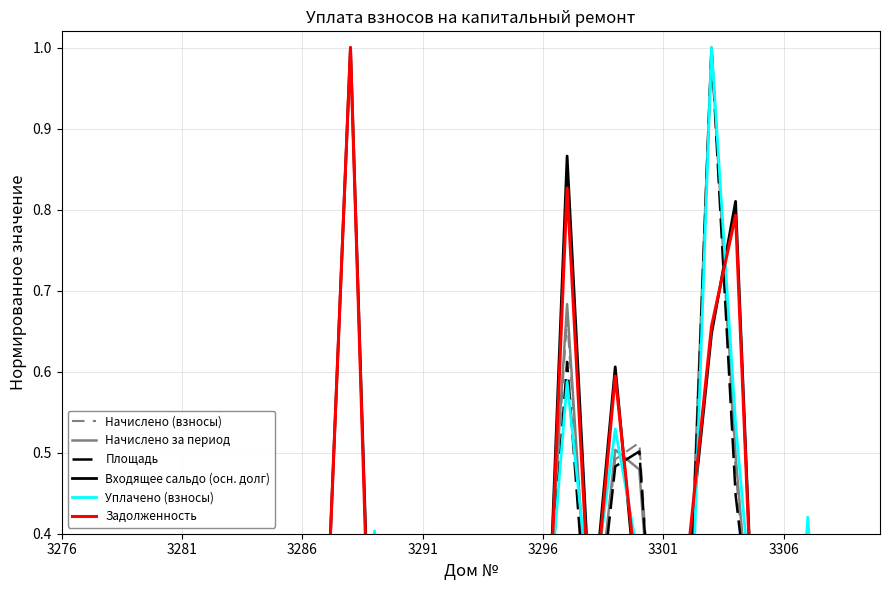

What position from the right is 3291?

32